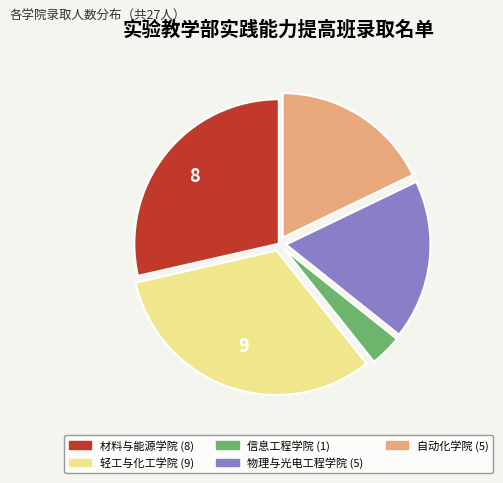

Is there any slice that represents more than half of the pie?

No